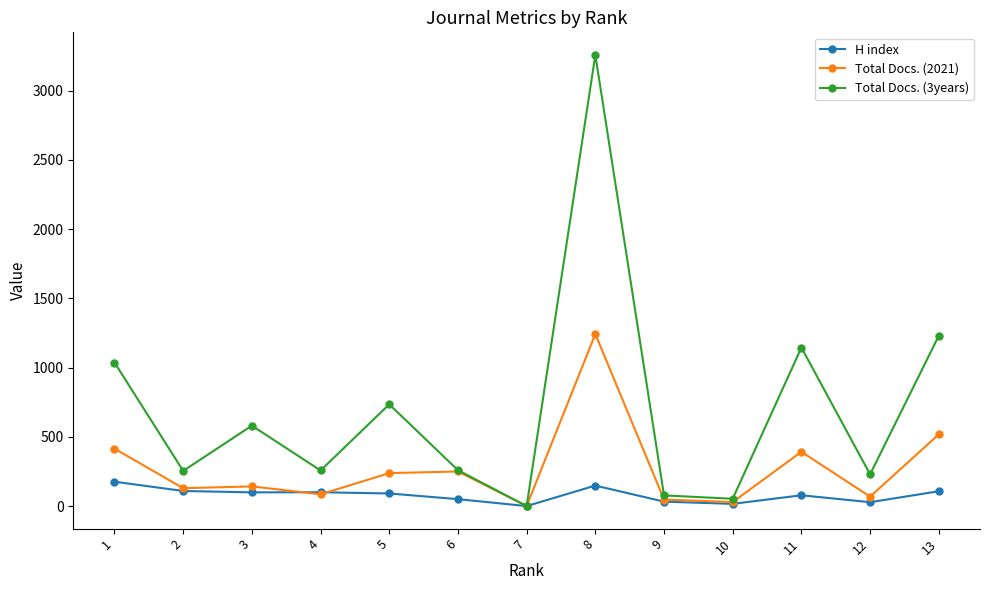

Is it true that Total Docs. (2021) equals 255 at 11?

False